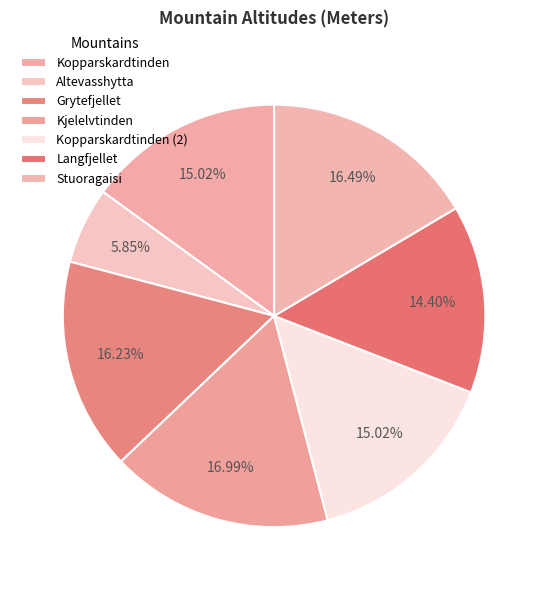

What is the ratio of the value at Altevasshytta to the value at Kjelelvtinden?

0.3